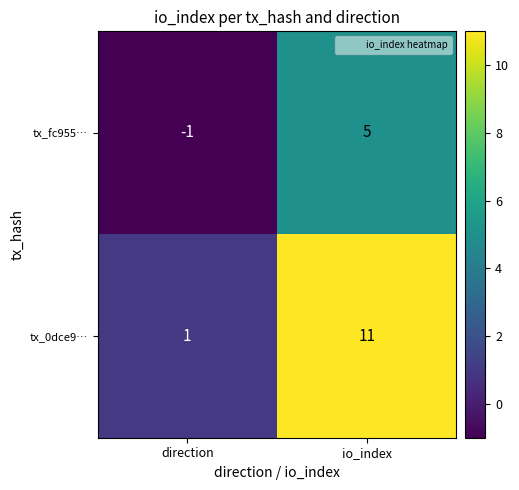

What is the difference between the maximum and minimum values in the tx_fc955… series?

6